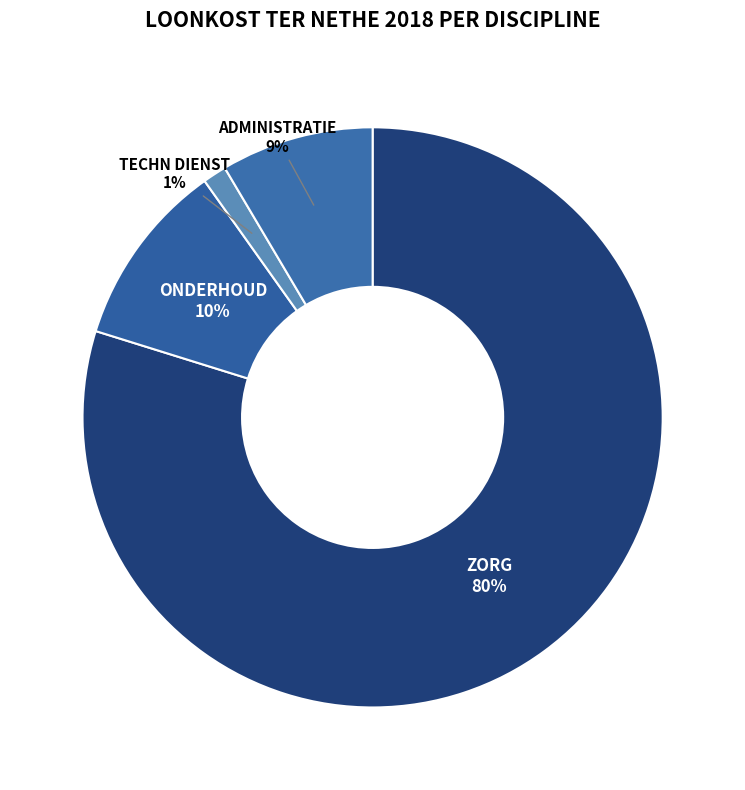

Do ZORG and ONDERHOUD together represent more than half of the pie?

Yes